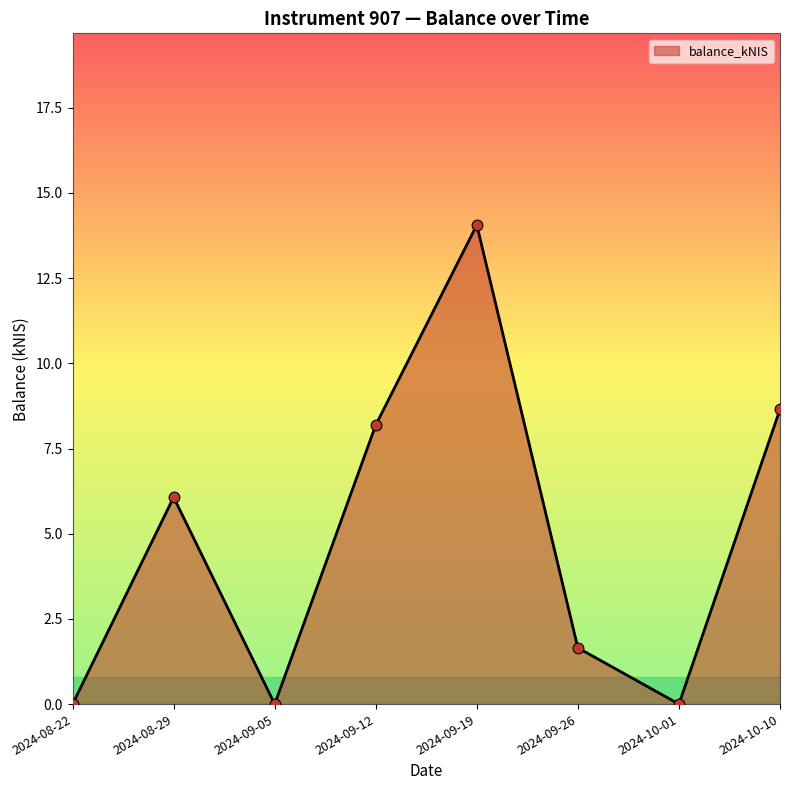

What is the change in value from 2024-09-19 to 2024-10-01?

-14.1